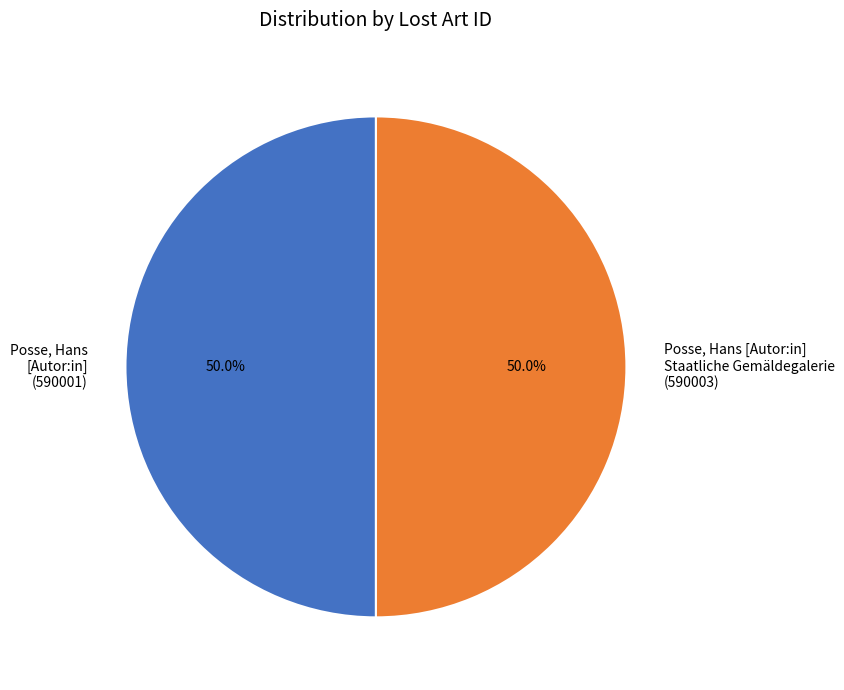

Do Posse, Hans [Autor:in] Staatliche Gemäldegalerie (590003) and Posse, Hans [Autor:in] (590001) together represent more than half of the pie?

Yes